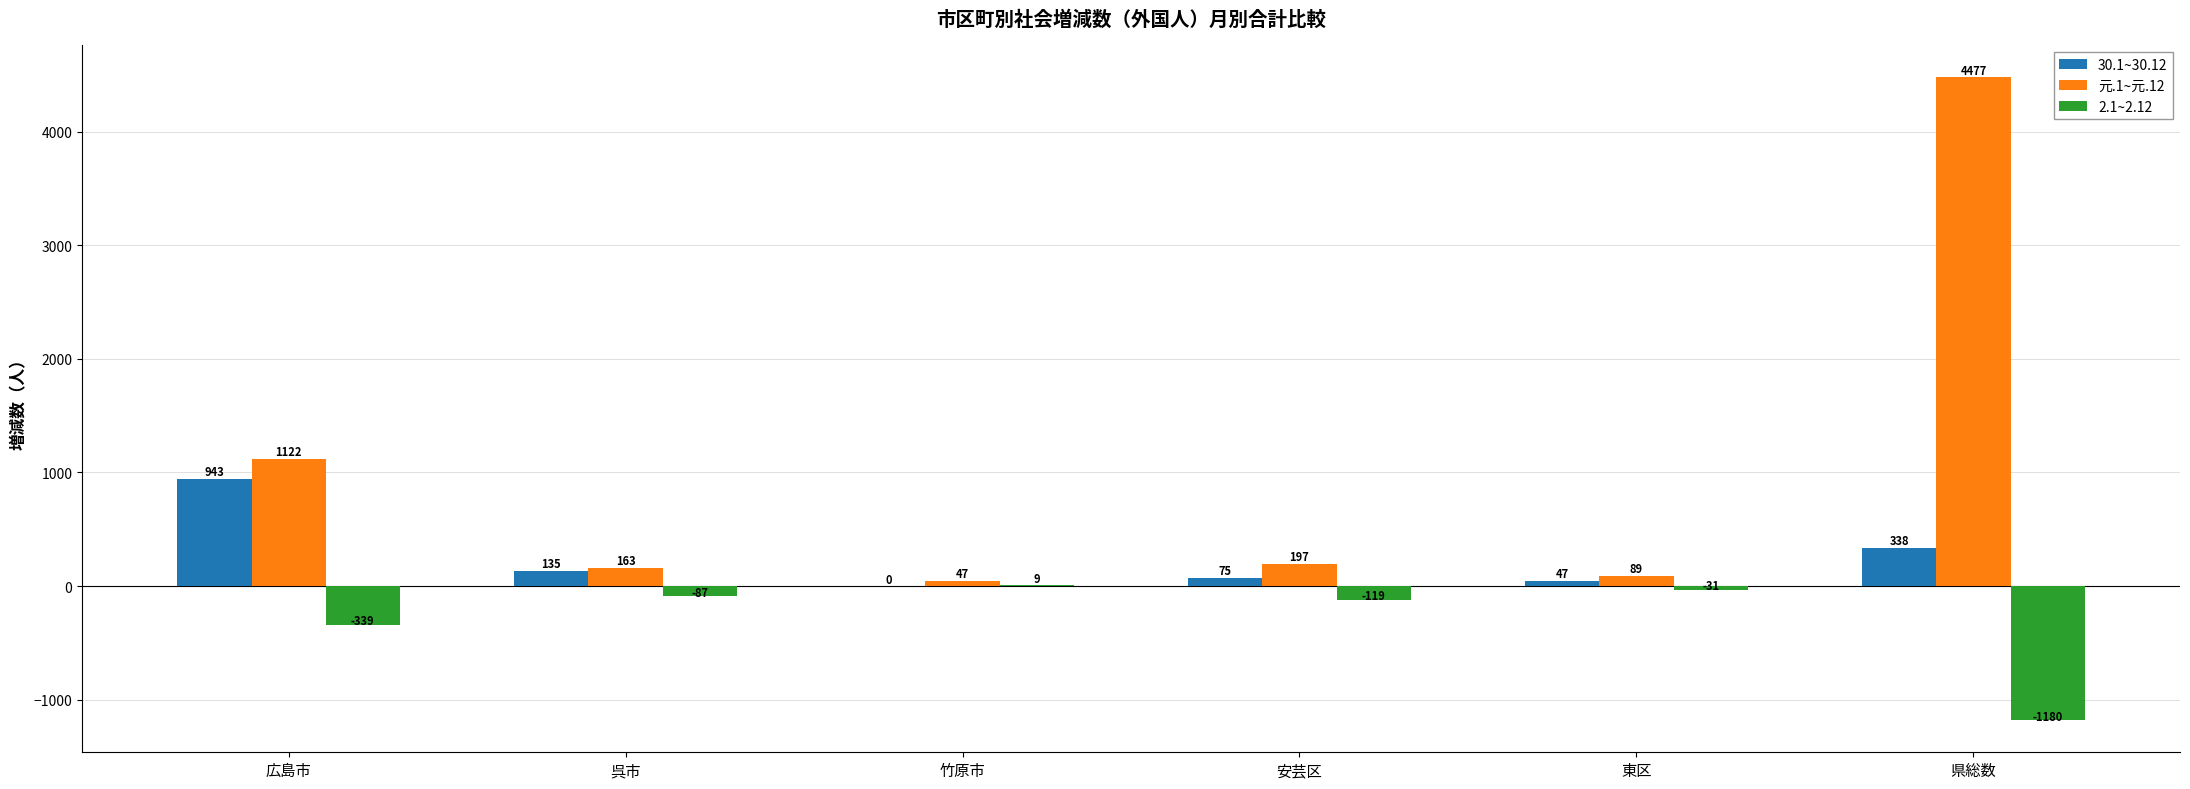

What is the sum of all 2.1~2.12 values?

-1747